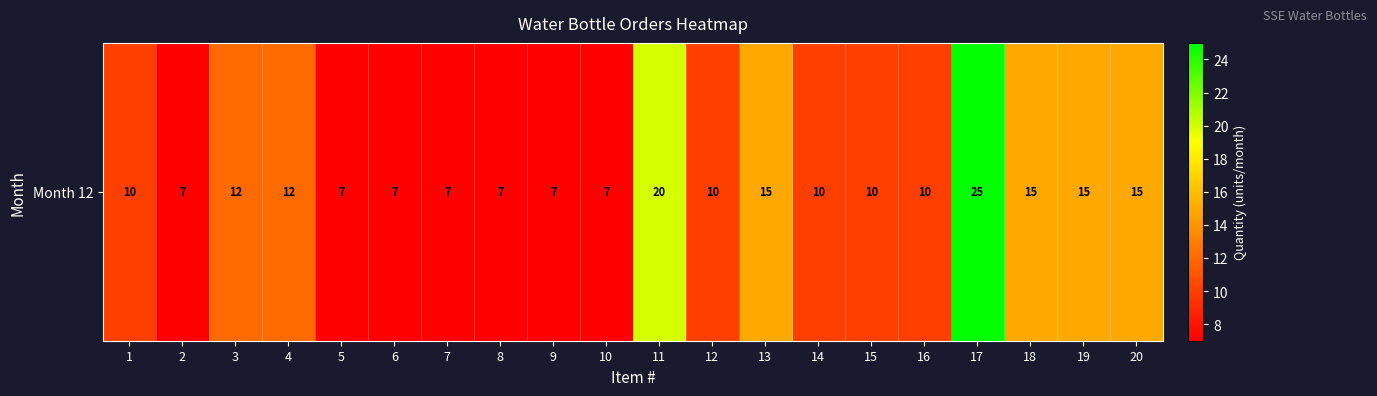

Reading right to left, what are all the values shown in this chart?

20=15	19=15	18=15	17=25	16=10	15=10	14=10	13=15	12=10	11=20	10=7	9=7	8=7	7=7	6=7	5=7	4=12	3=12	2=7	1=10